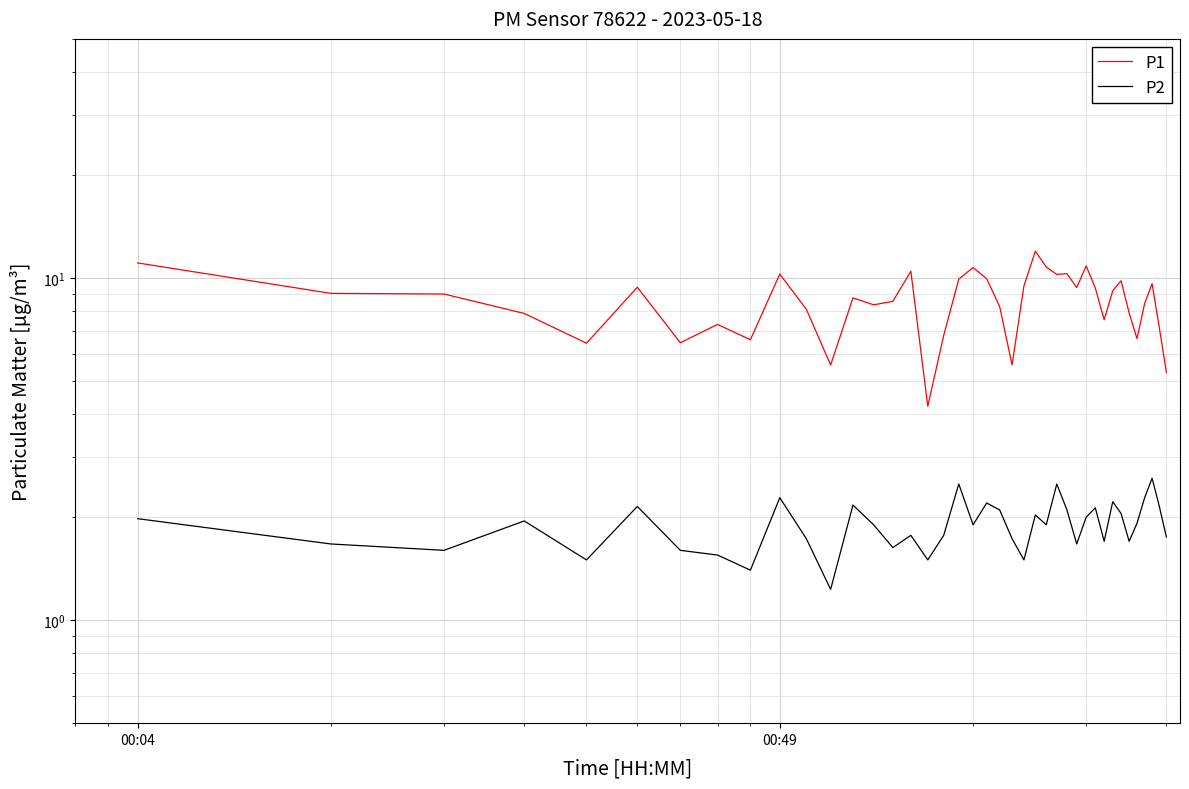

True or false: P1 and P2 cross at least once.

False